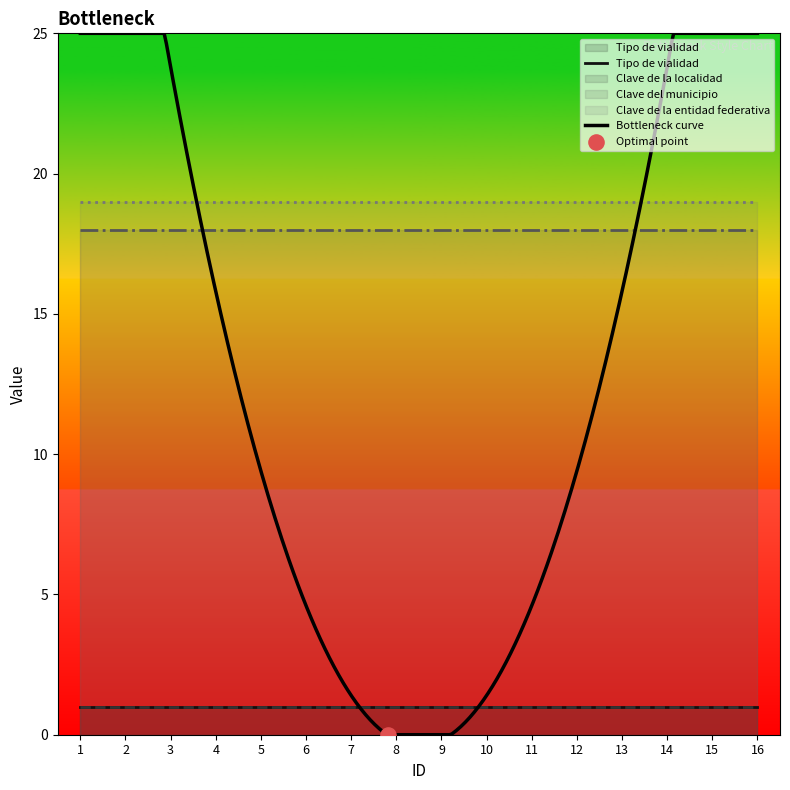

At how many categories does at least one series exceed 18?

16